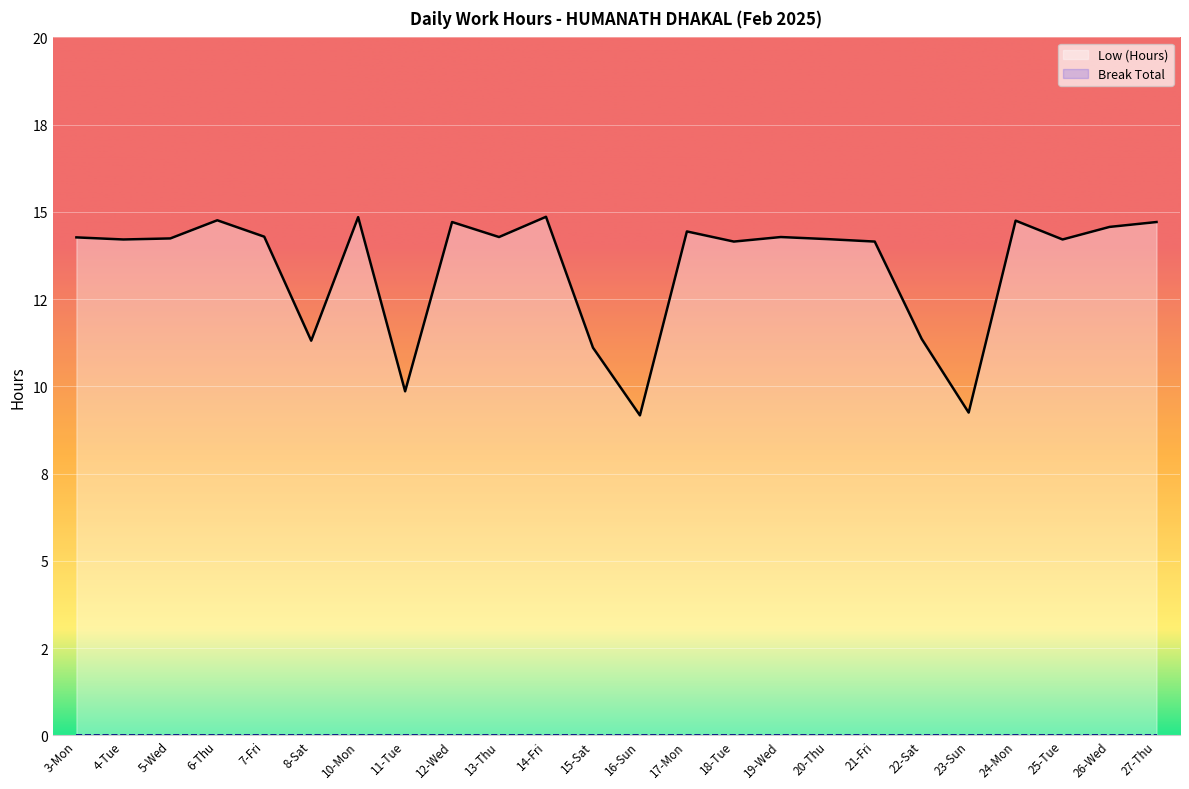

What is the minimum value shown in the chart?

9.2